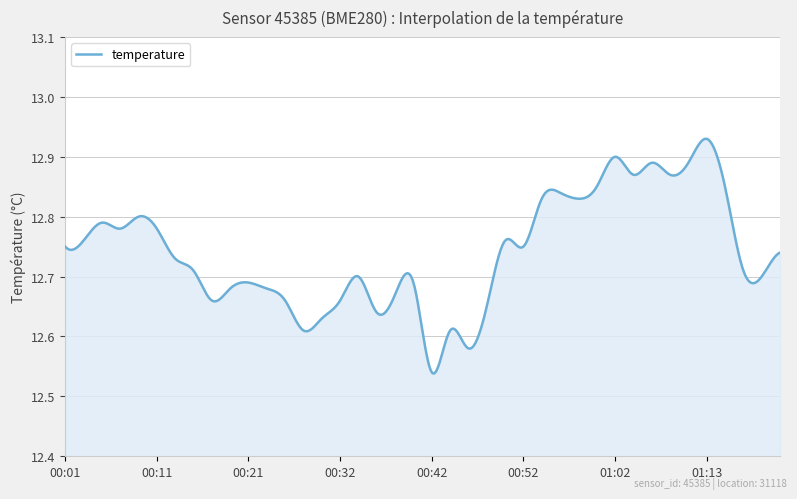

What is the difference between the maximum and minimum values?

0.4